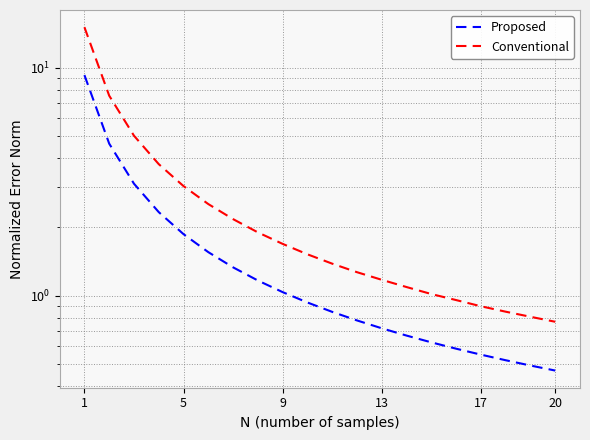

Which label corresponds to the largest value in the chart?

1